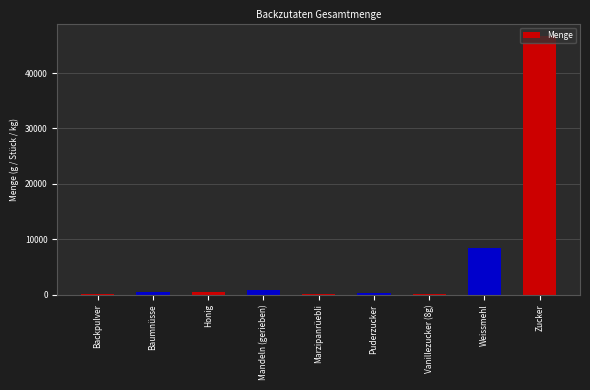

What is the change in value from Honig to Zucker?

+46184.0